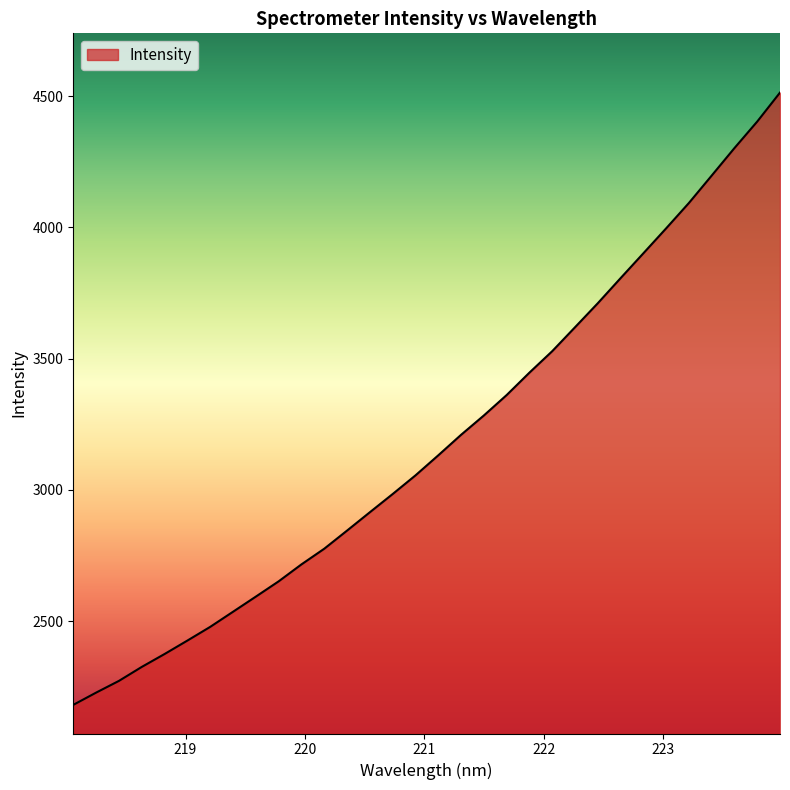

What is the greatest value displayed?

4513.6